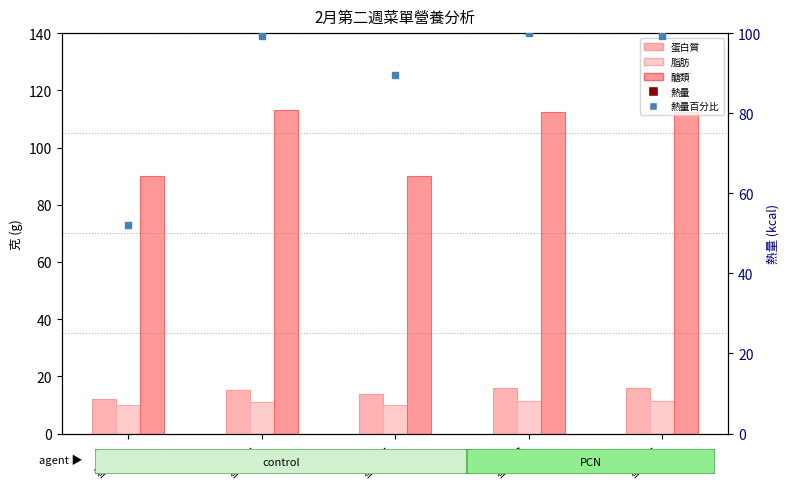

At how many categories does at least one series exceed 161?

5